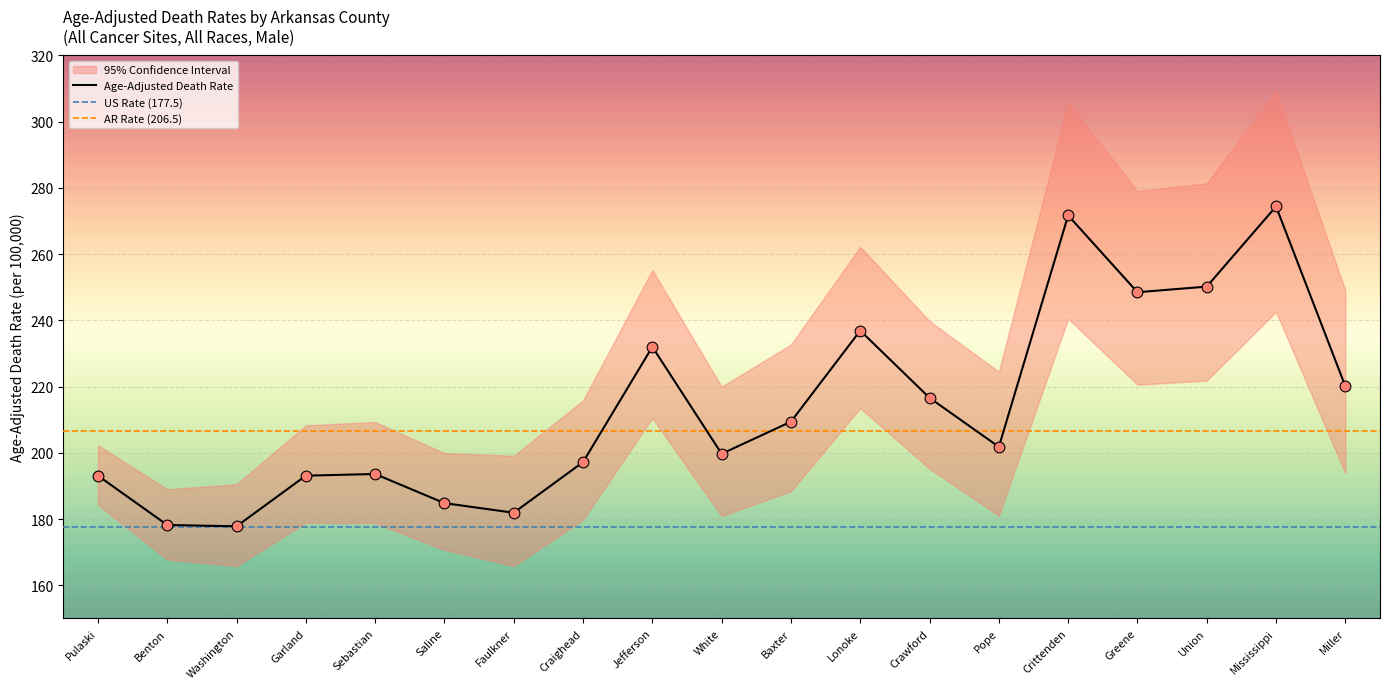

At how many categories does at least one series exceed 199?

11